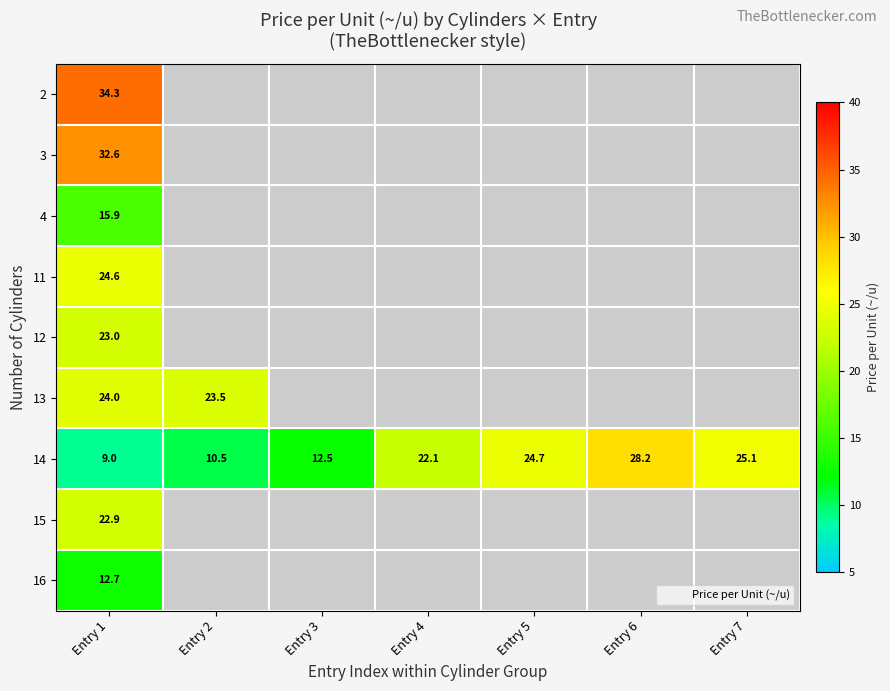

How many categories are shown in the chart?

7